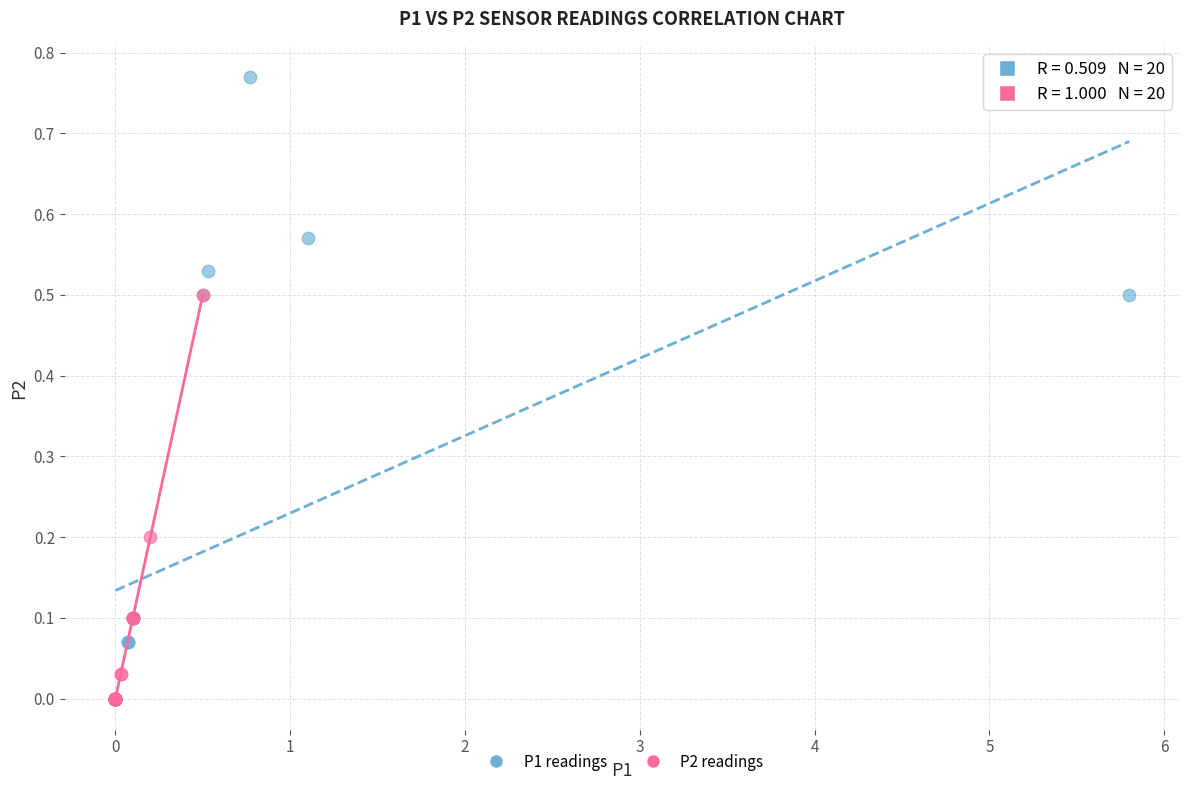

Which series contains the highest Y value?

P1 readings